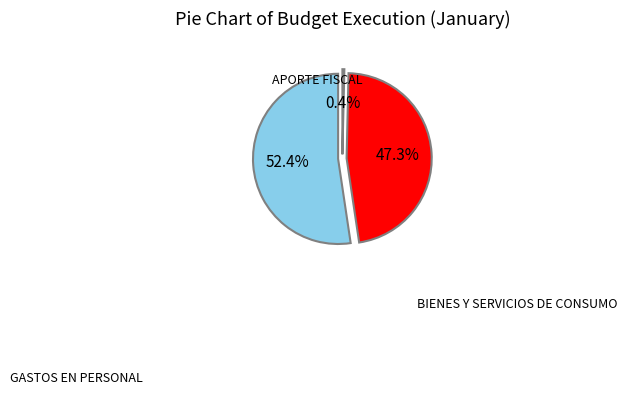

To the nearest percent, what percentage of the pie is APORTE FISCAL?

52%